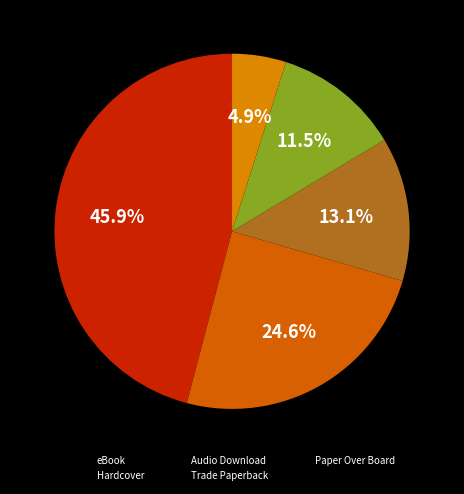

Is there a majority slice in this chart?

No